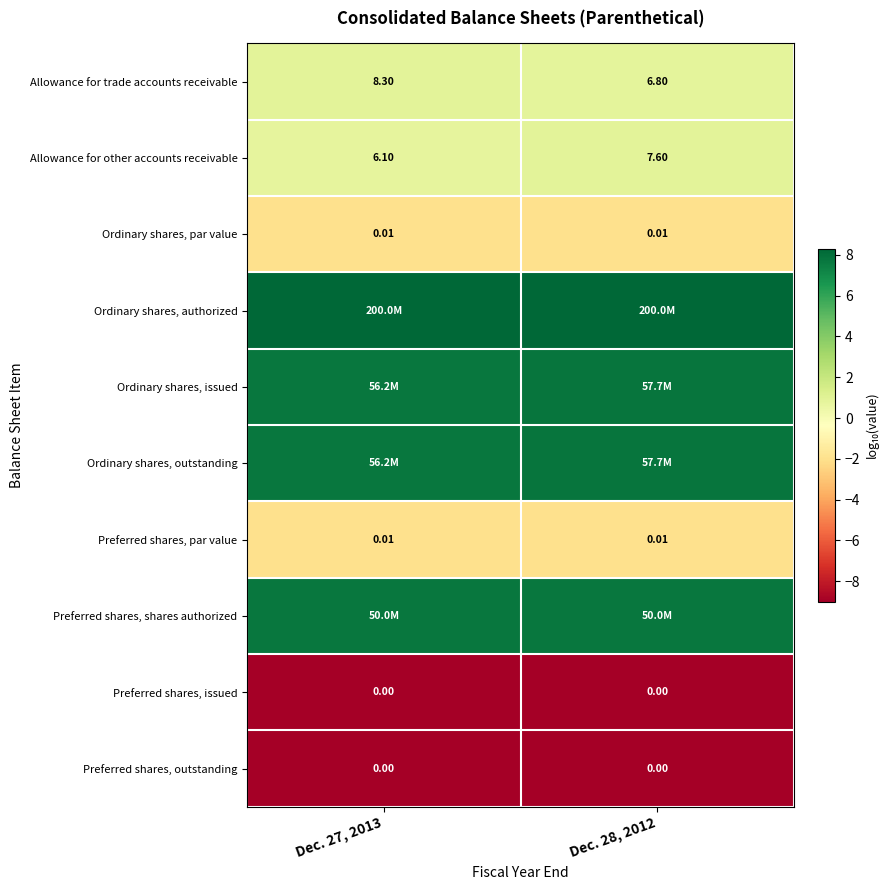

Is the value of Preferred shares, par value at Dec. 27, 2013 greater than the value of Allowance for other accounts receivable at Dec. 27, 2013?

No